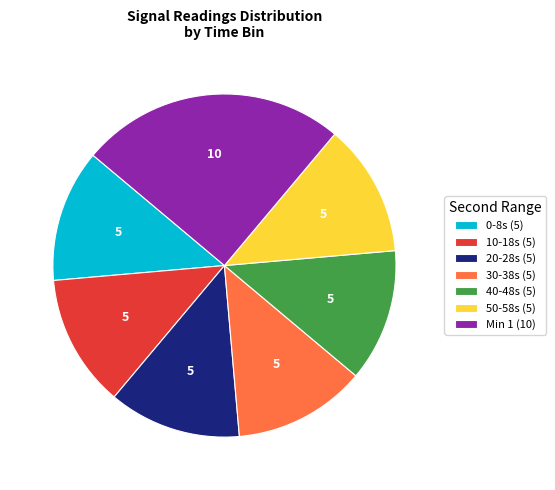

Approximately how many times larger is the value at 0-8s (5) compared to 30-38s (5)?

1.0